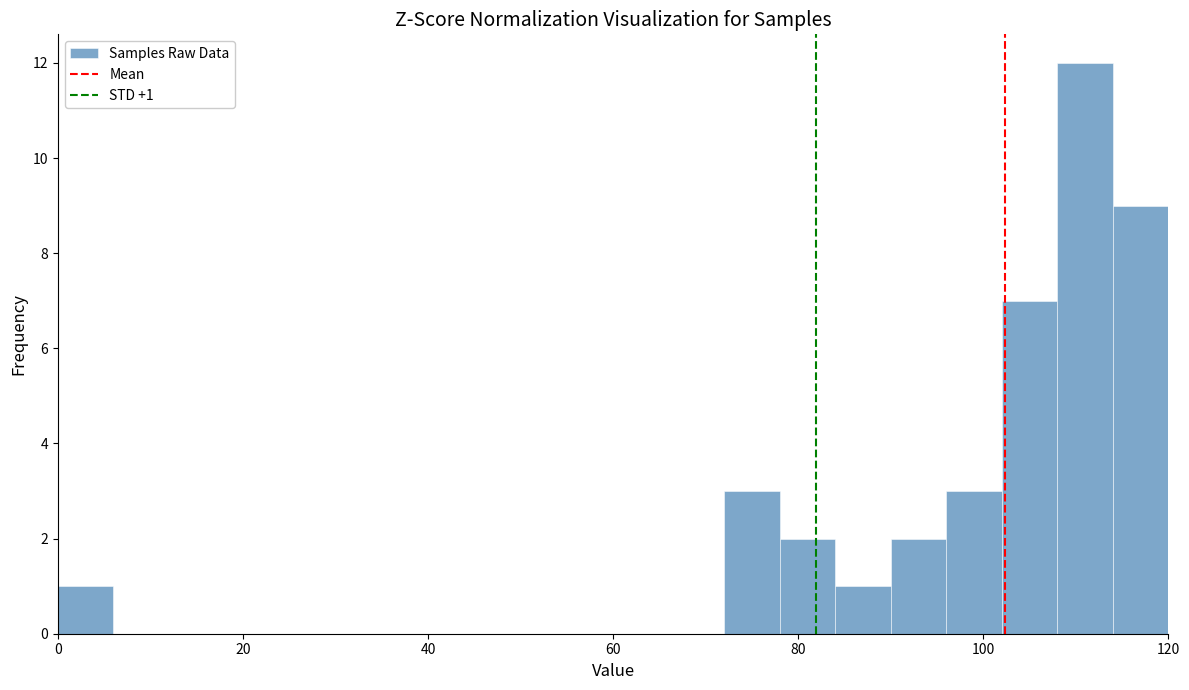

Around what value on the x-axis is the tallest bar? Give the approximate position of its centre, as read against the axis.

112